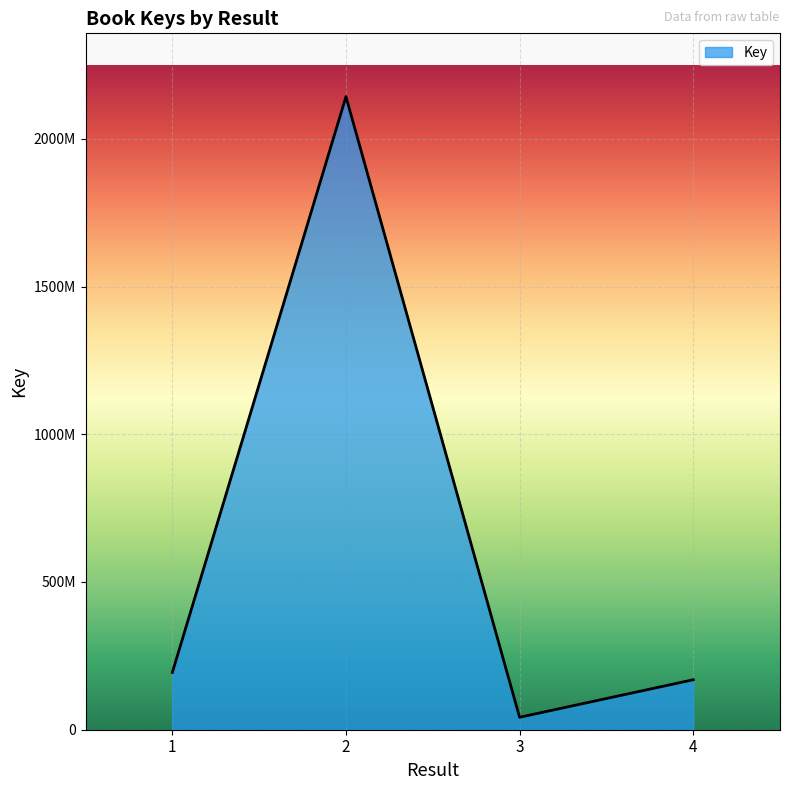

Does the chart have visible grid lines?

Yes